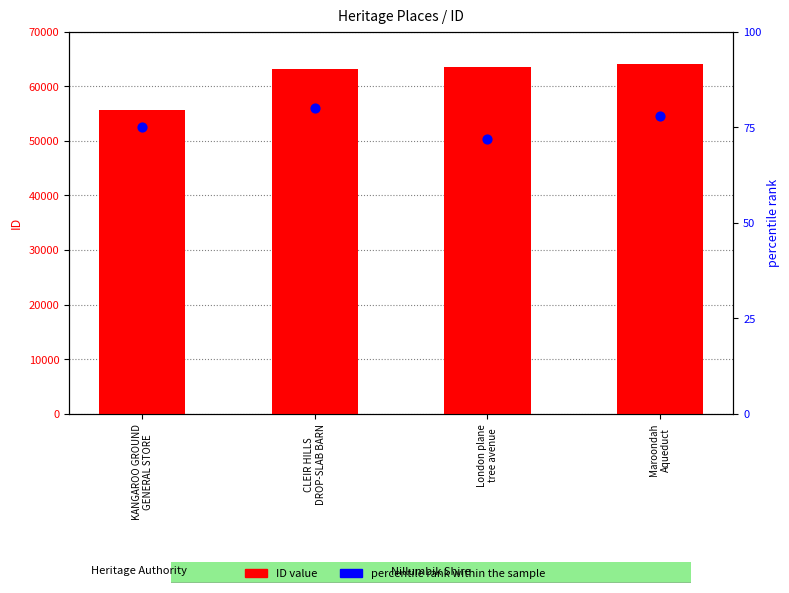

Is the value of ID value at Maroondah
Aqueduct greater than the value of percentile rank within the sample at KANGAROO GROUND
GENERAL STORE?

Yes